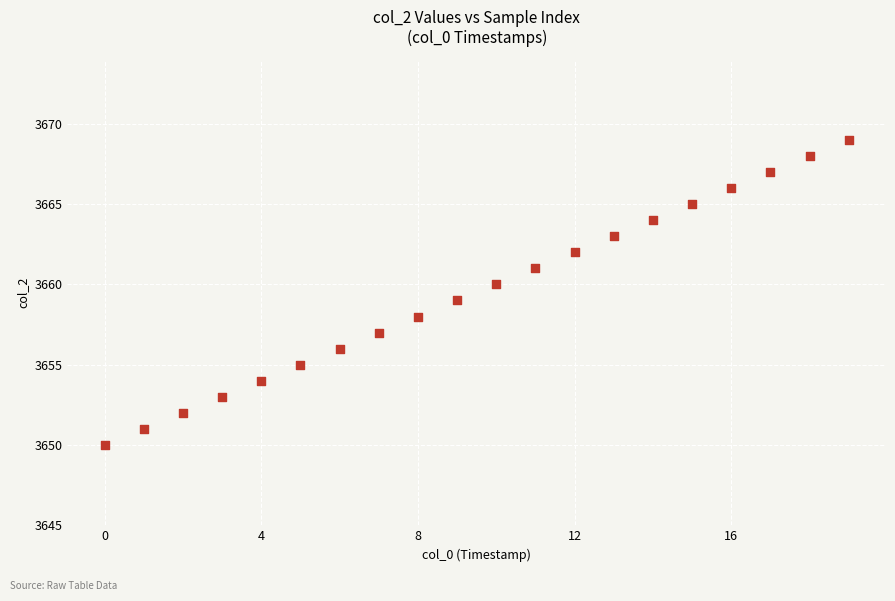

Count the number of points in this scatter plot.

20